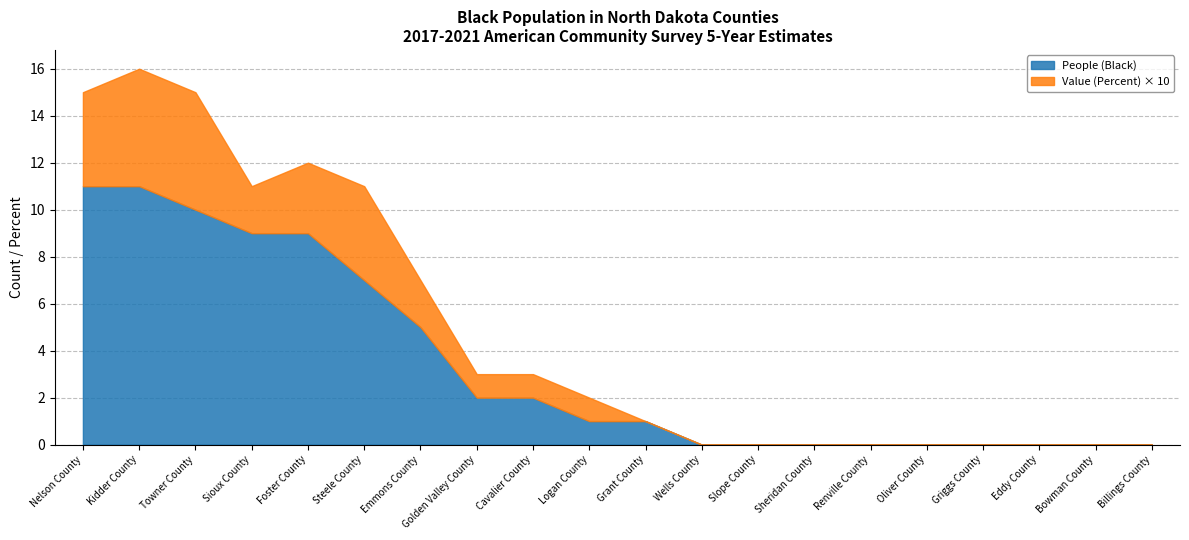

What is the total value across all series at Steele County?

11